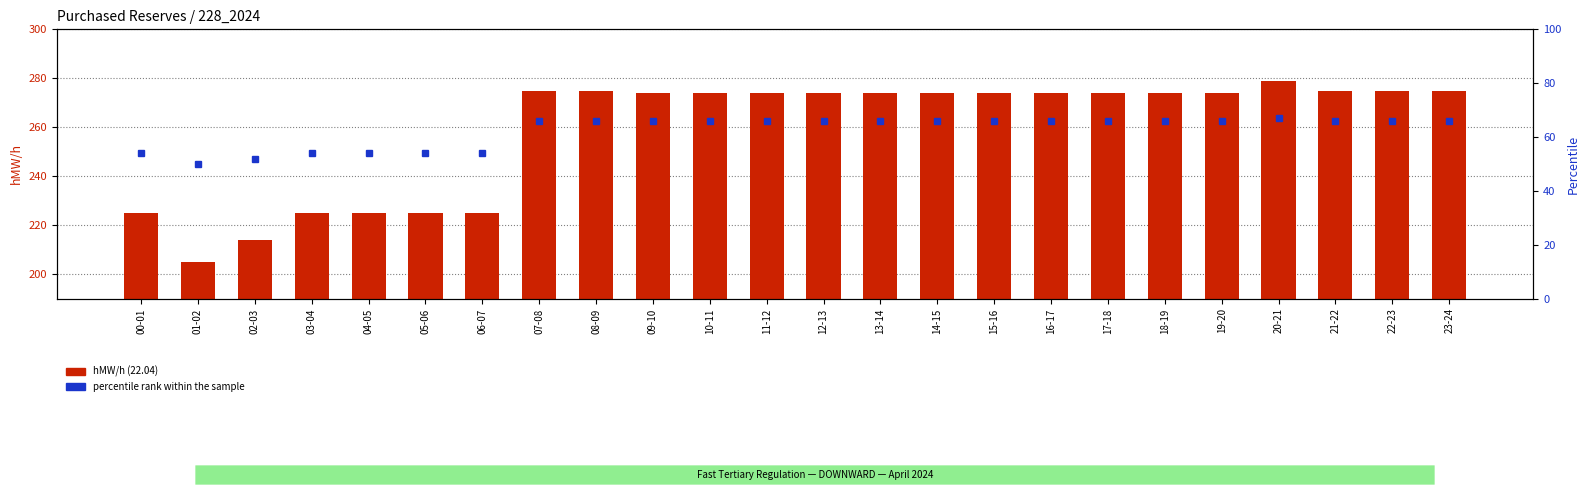

Where does the percentile rank within the sample series first go above 66?

20-21